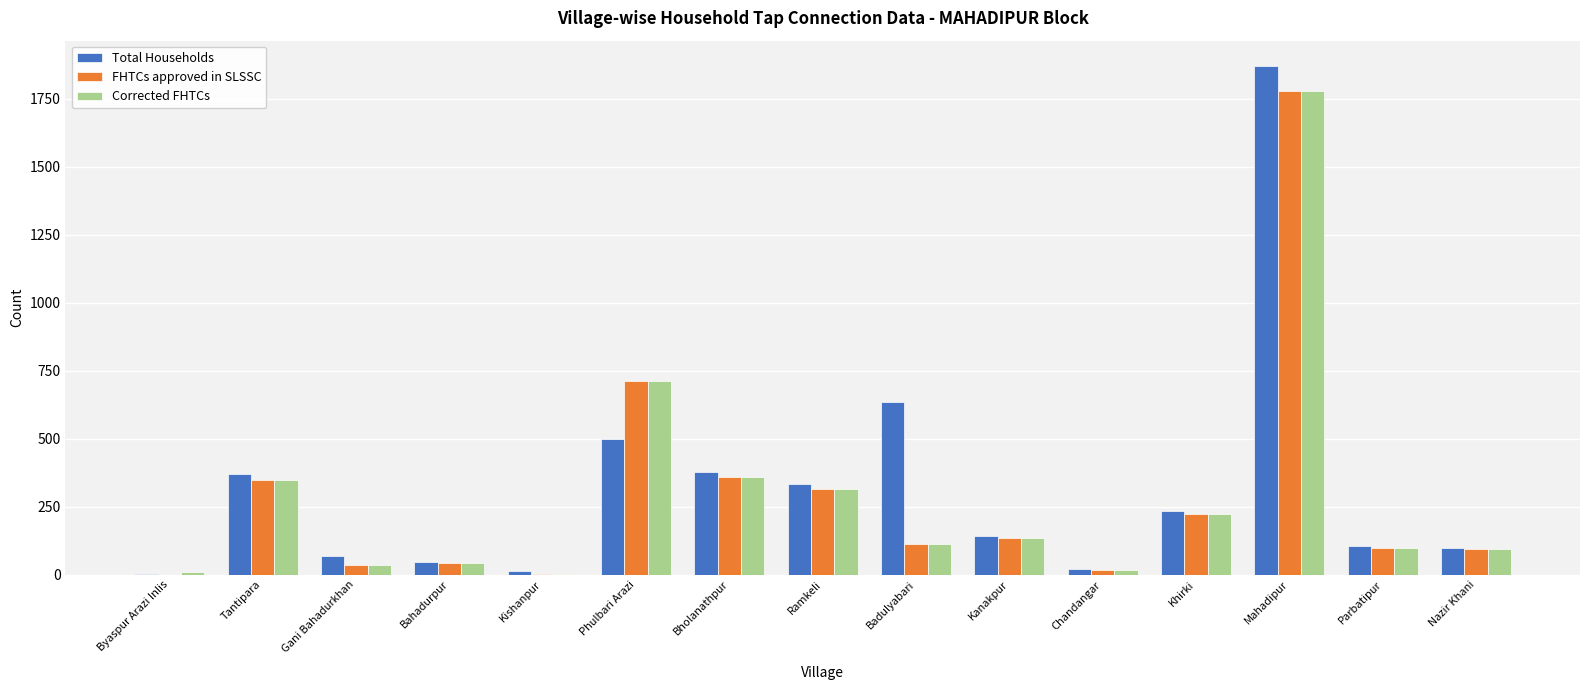

Which series changed the most between Ramkeli and Kanakpur?

Total Households